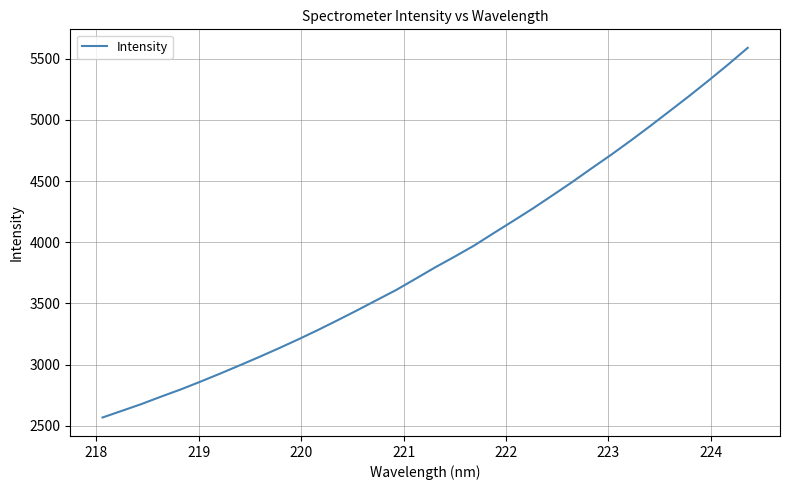

What is the minimum value shown in the chart?

2567.8